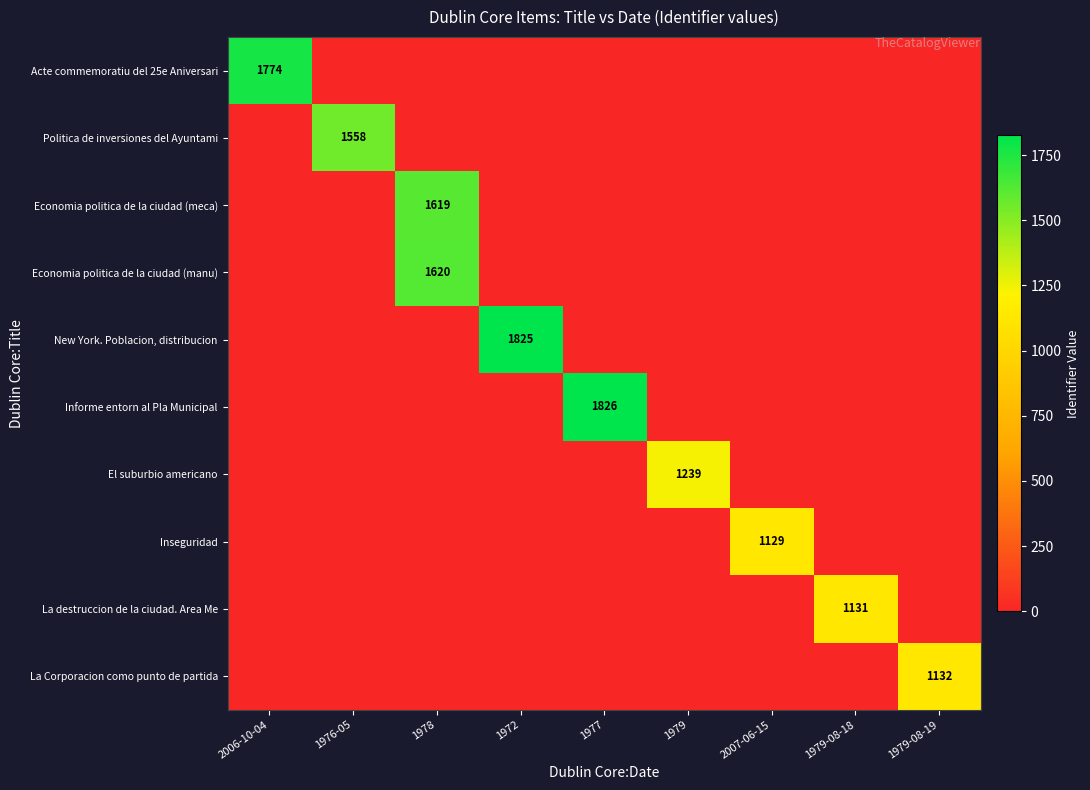

The value of Acte commemoratiu del 25e Aniversari at 2006-10-04 is 2791. True or false?

False